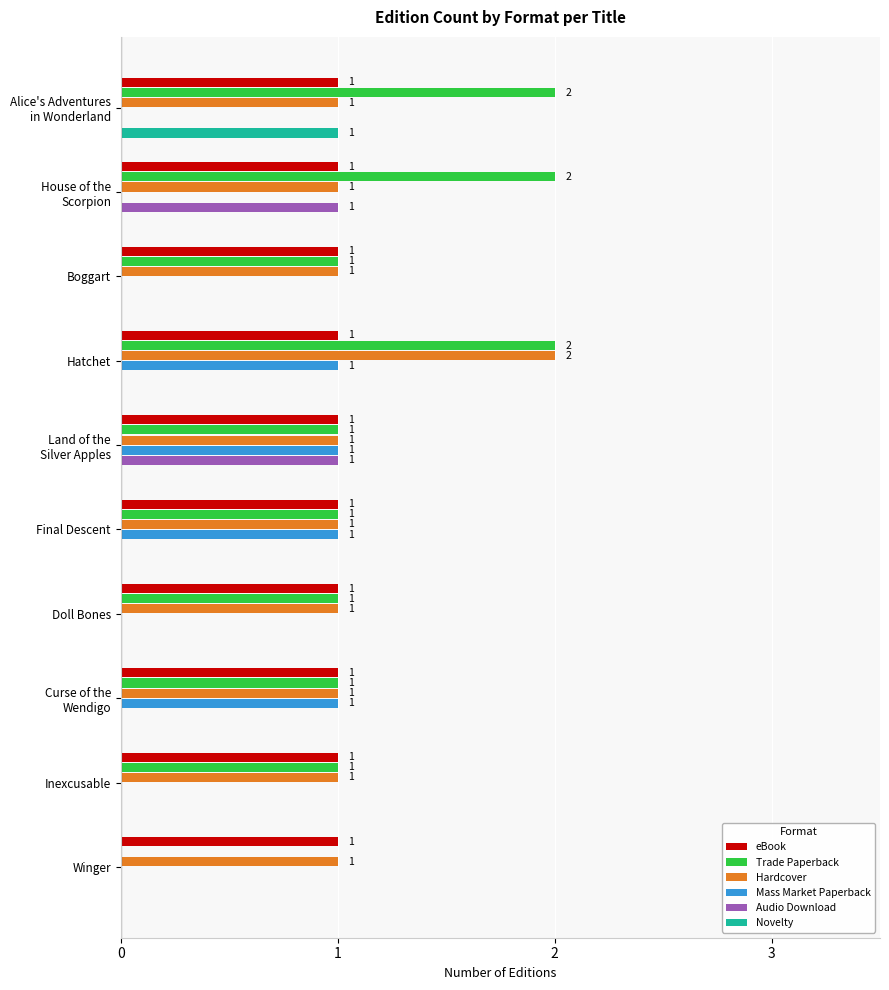

The Trade Paperback series shows 3 at Hatchet. True or false?

False